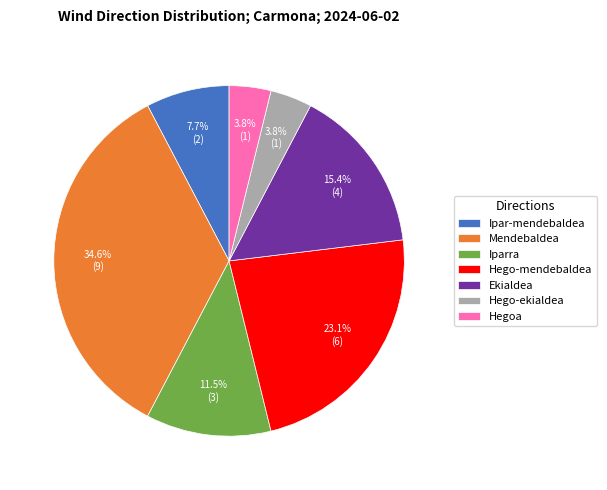

To the nearest percent, what percentage of the pie is Mendebaldea?

35%